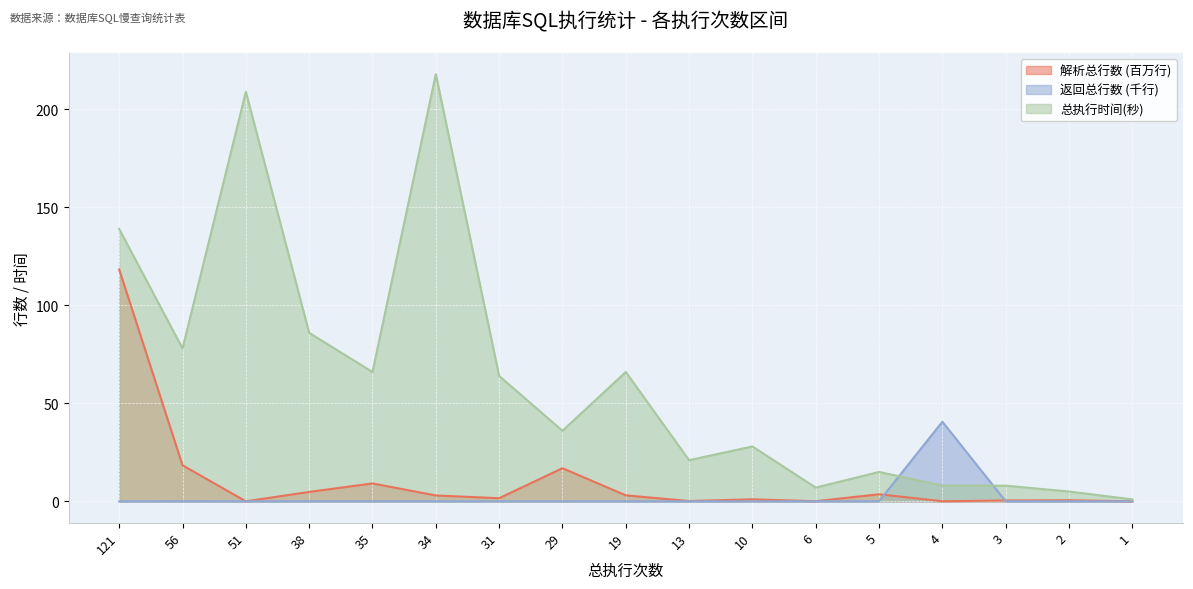

Where is the first local minimum for 解析总行数?

51